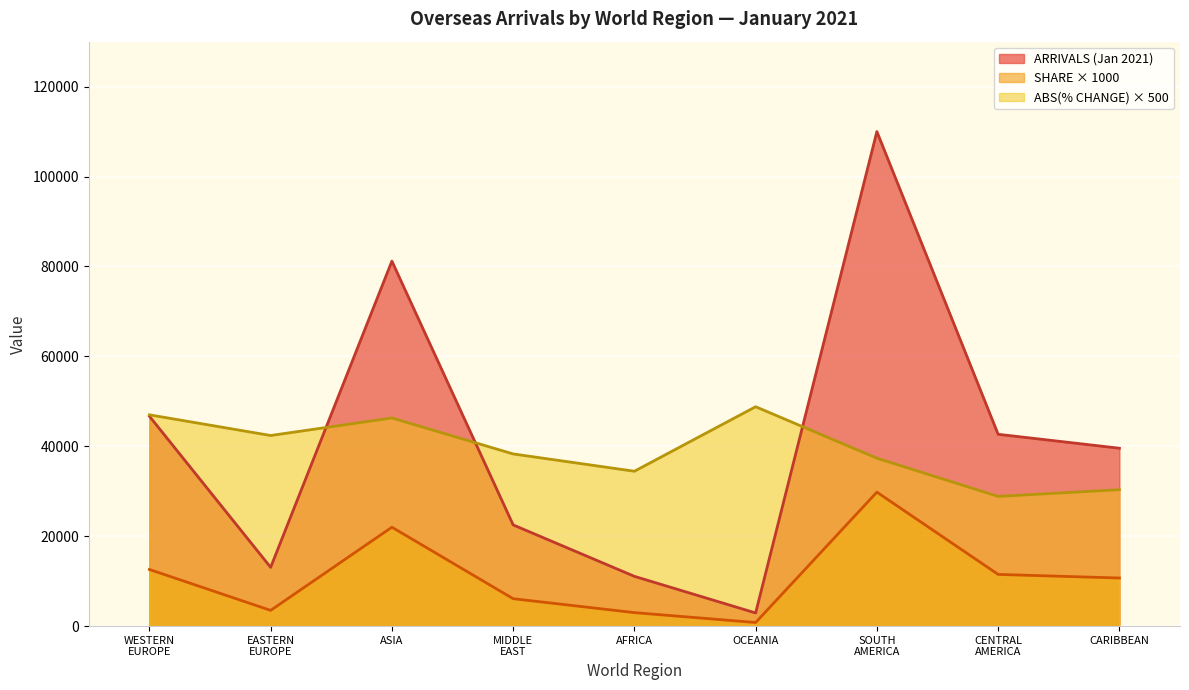

Rank the series at AFRICA from lowest to highest value.

SHARE × 1000, ARRIVALS (Jan 2021), ABS(% CHANGE) × 500